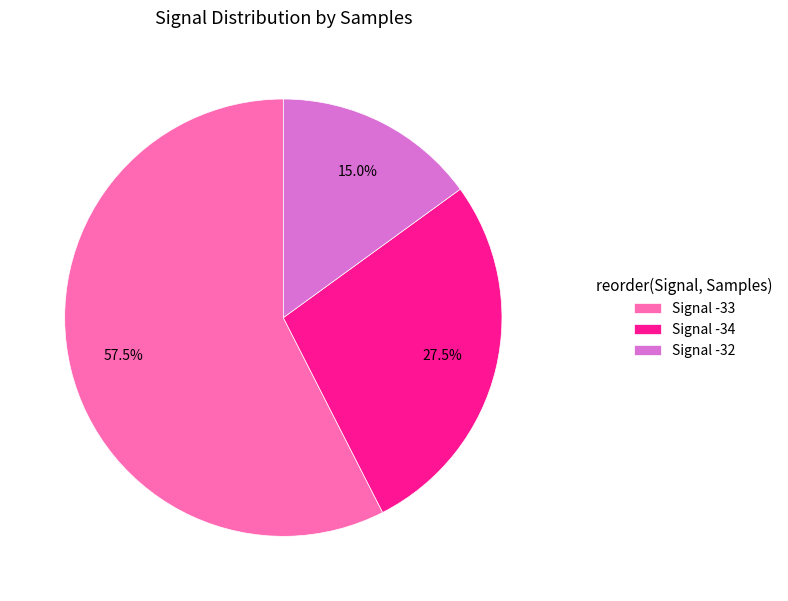

How many segments does this pie chart have?

3